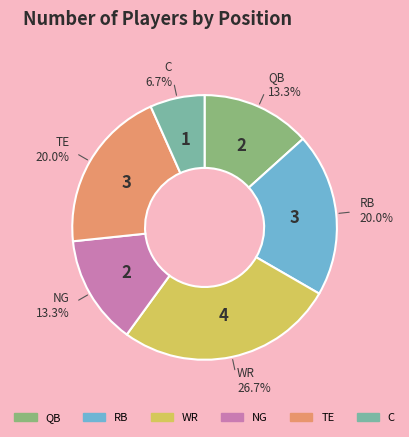

To the nearest percent, what is the average slice percentage?

17%